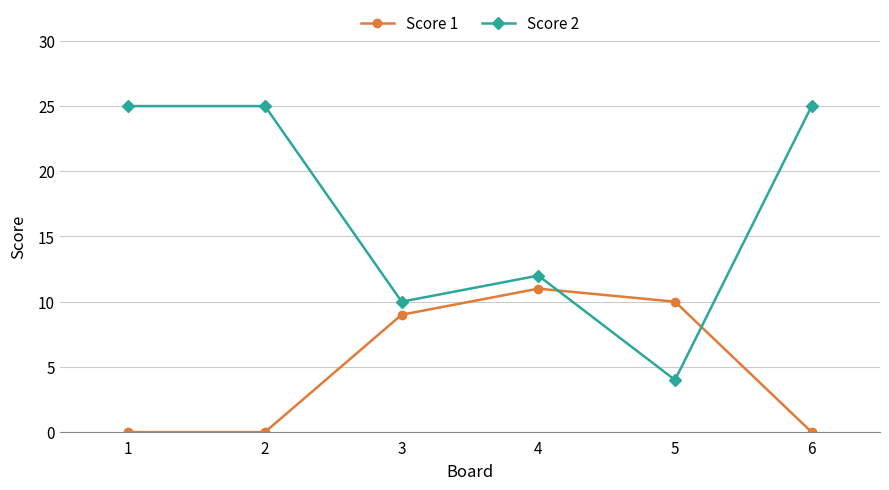

Reading left to right, extract all data points from this chart.

Score 1: 0	0	9	11	10	0
Score 2: 25	25	10	12	4	25